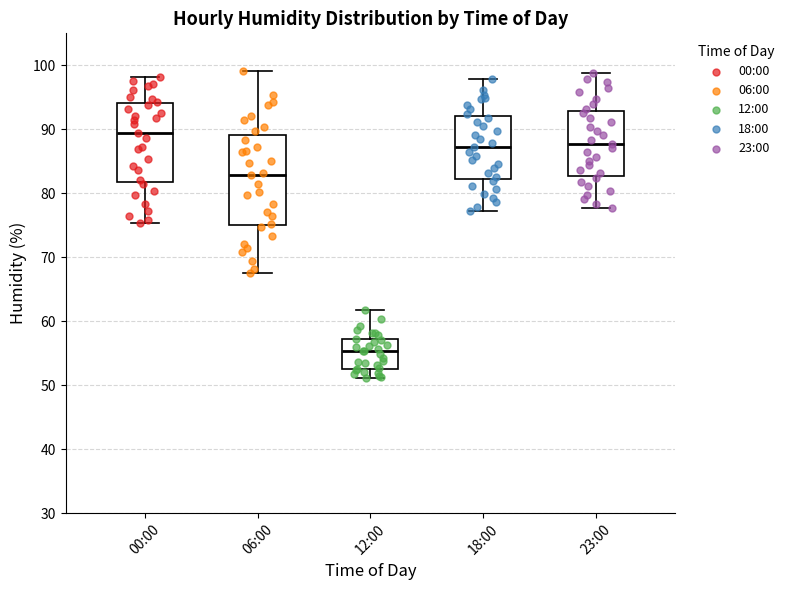

Comparing the boxes themselves (not the whiskers), which one is the tallest?

06:00